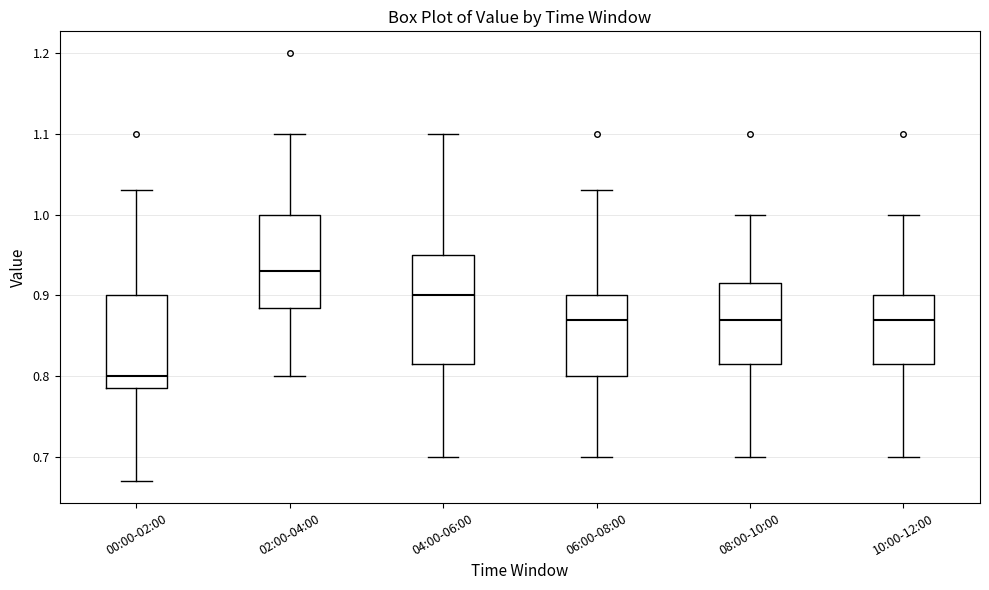

Comparing the boxes themselves (not the whiskers), which one is the tallest?

04:00-06:00